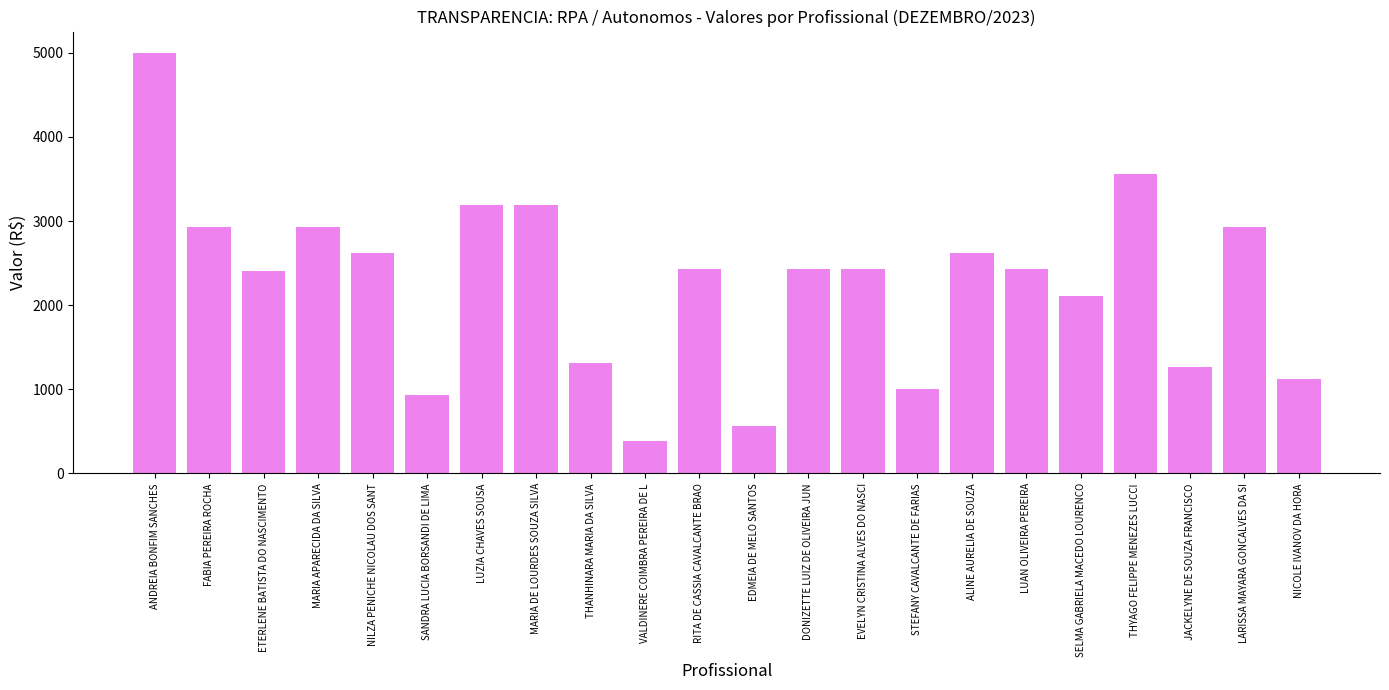

Are the bars grouped side by side (vs. stacked)?

No